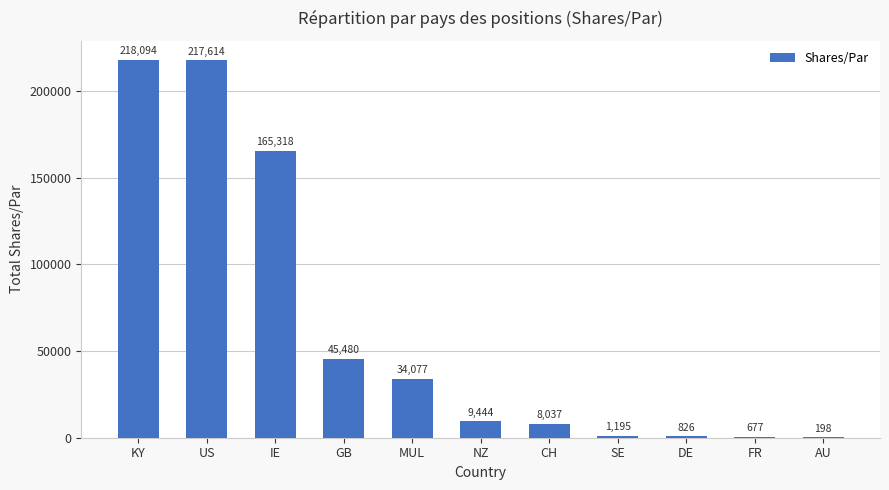

What is the change in value from US to SE?

-216419.0